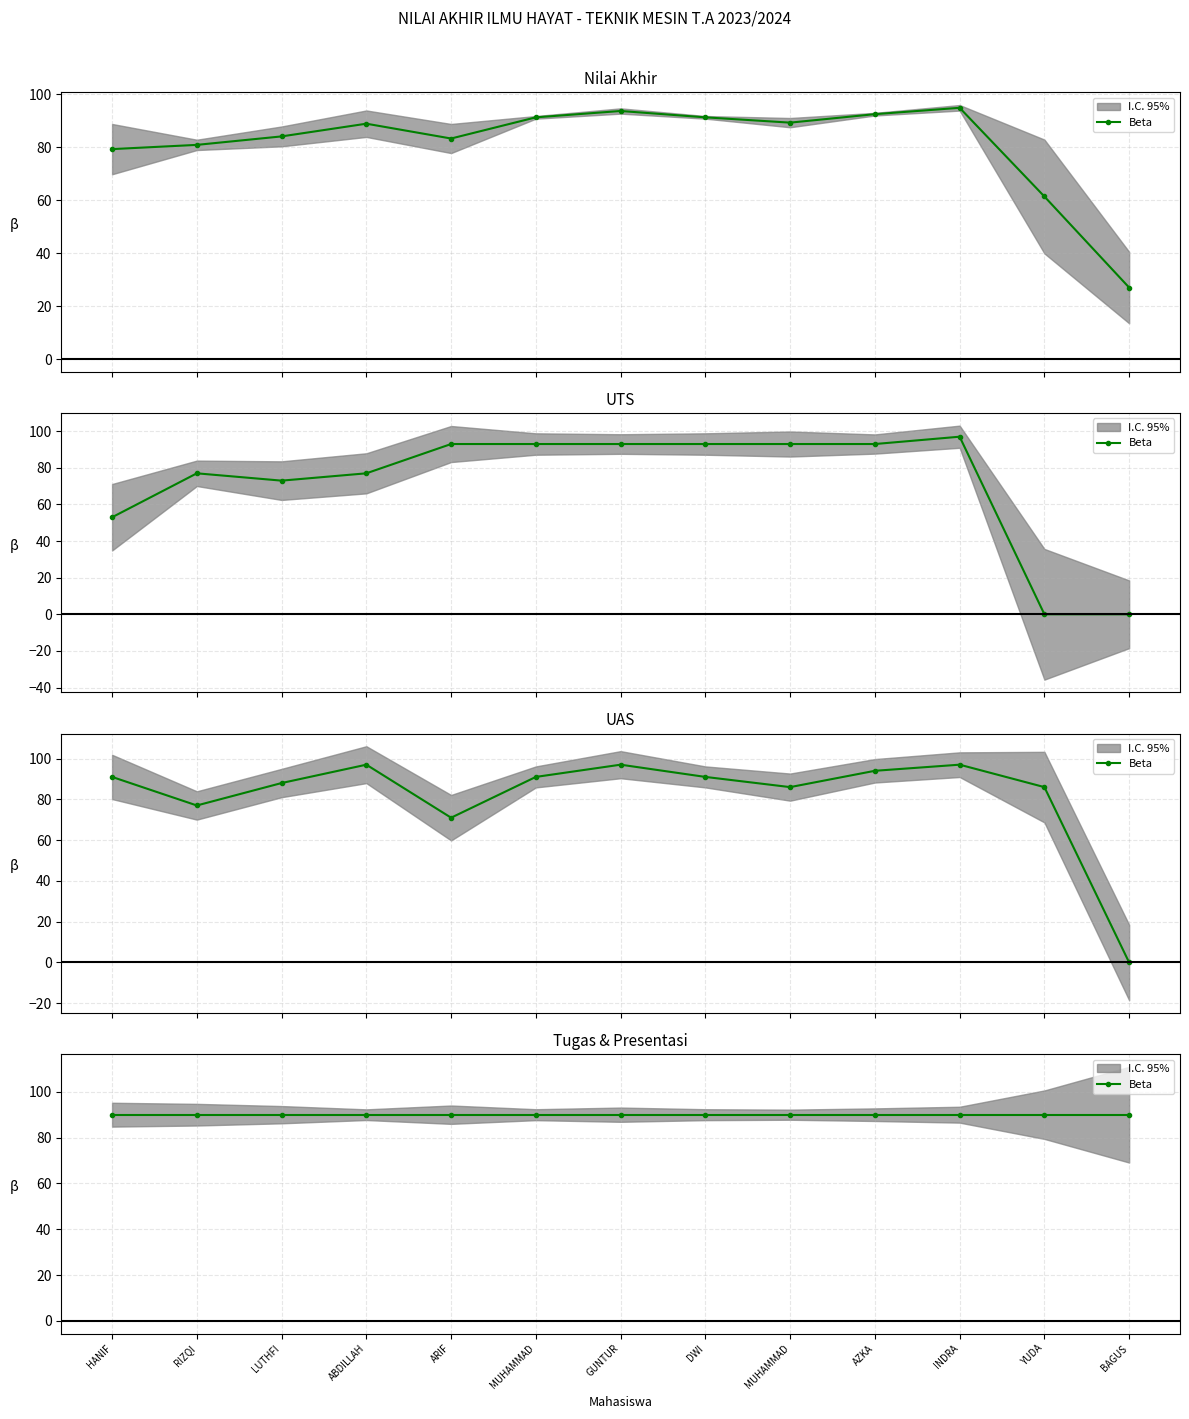

What is the label of the 7th point from the right?

GUNTUR